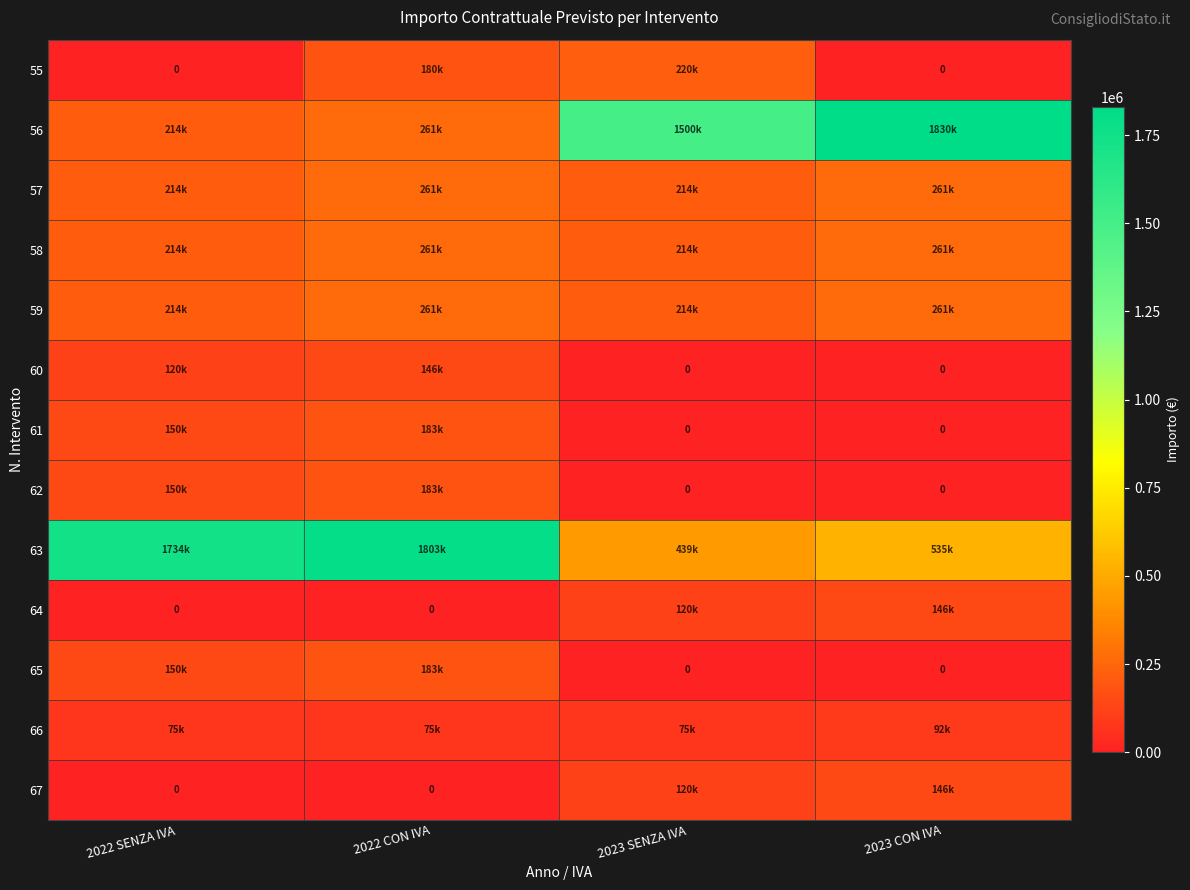

The value of 57 at 2023 SENZA IVA is 214000. True or false?

True